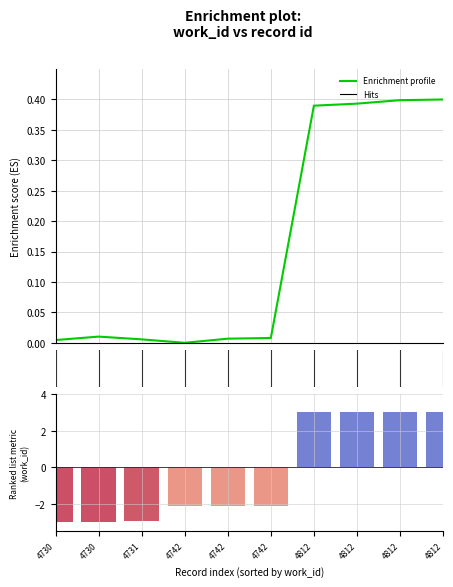

Does the chart contain stacked bars?

No